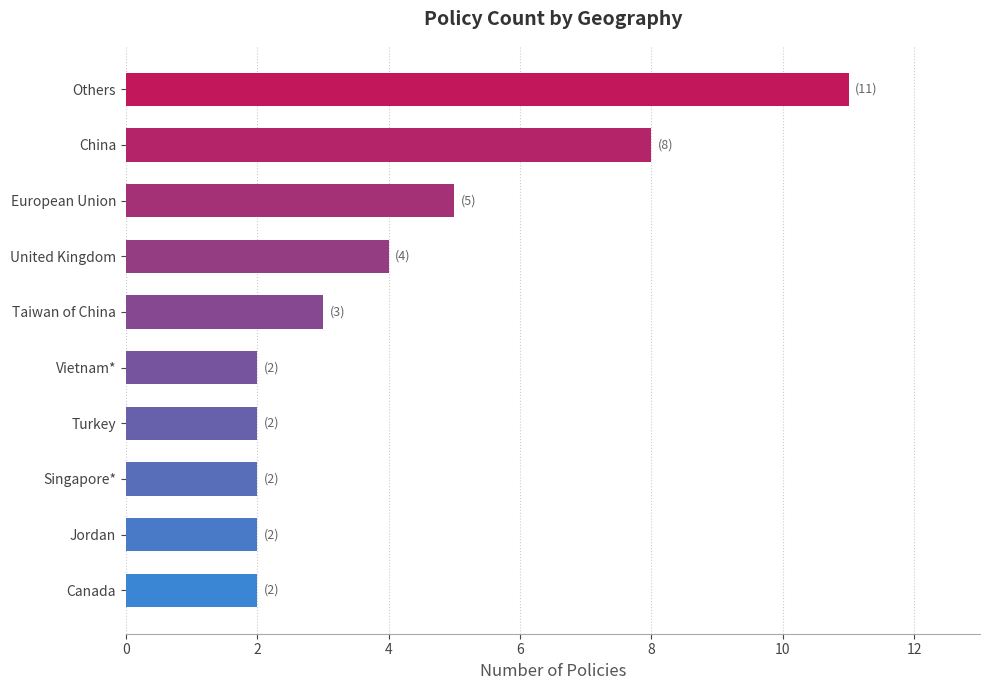

How many distinct data groups are displayed?

1